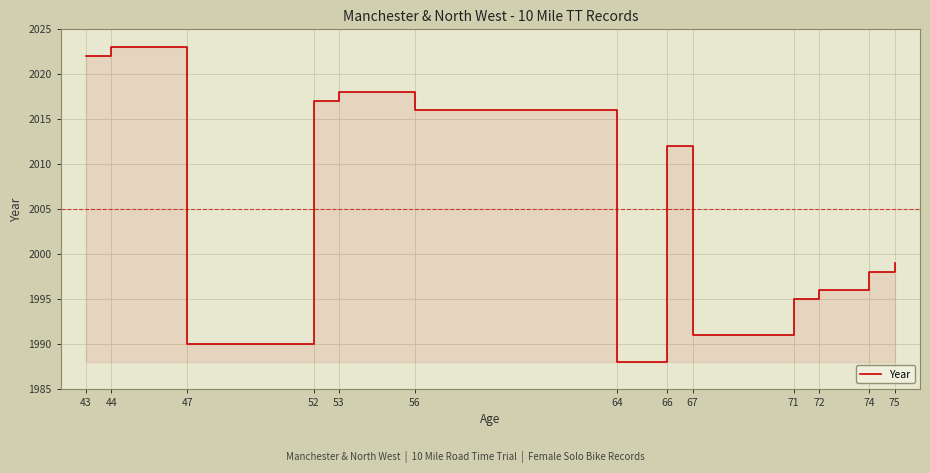

What is the approximate value at 44, to the nearest 10?

2020